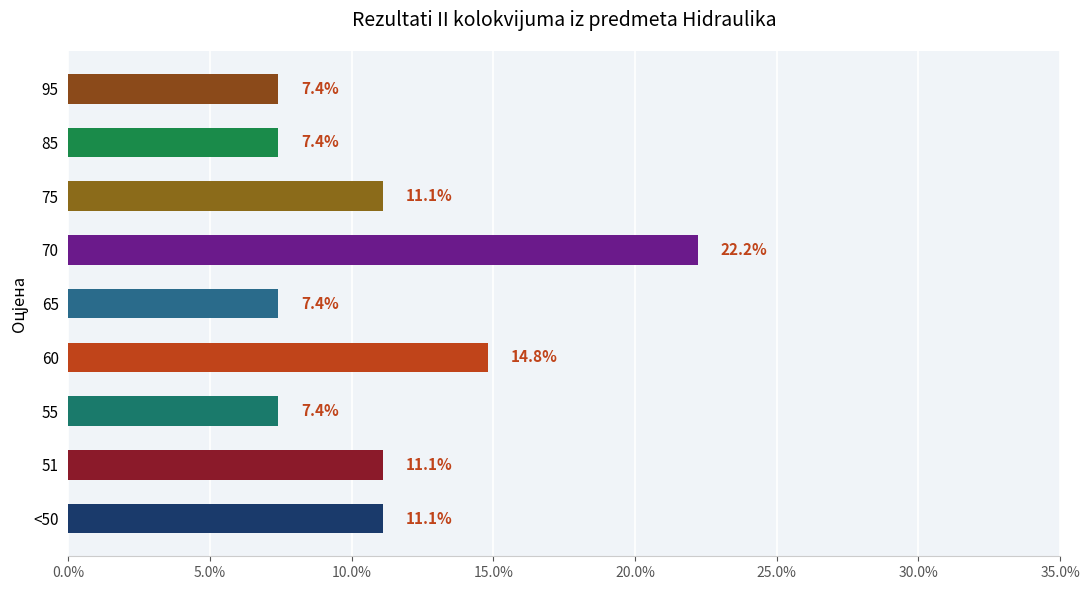

Reading bottom to top, what are all the values shown in this chart?

11.1	11.1	7.4	14.8	7.4	22.2	11.1	7.4	7.4